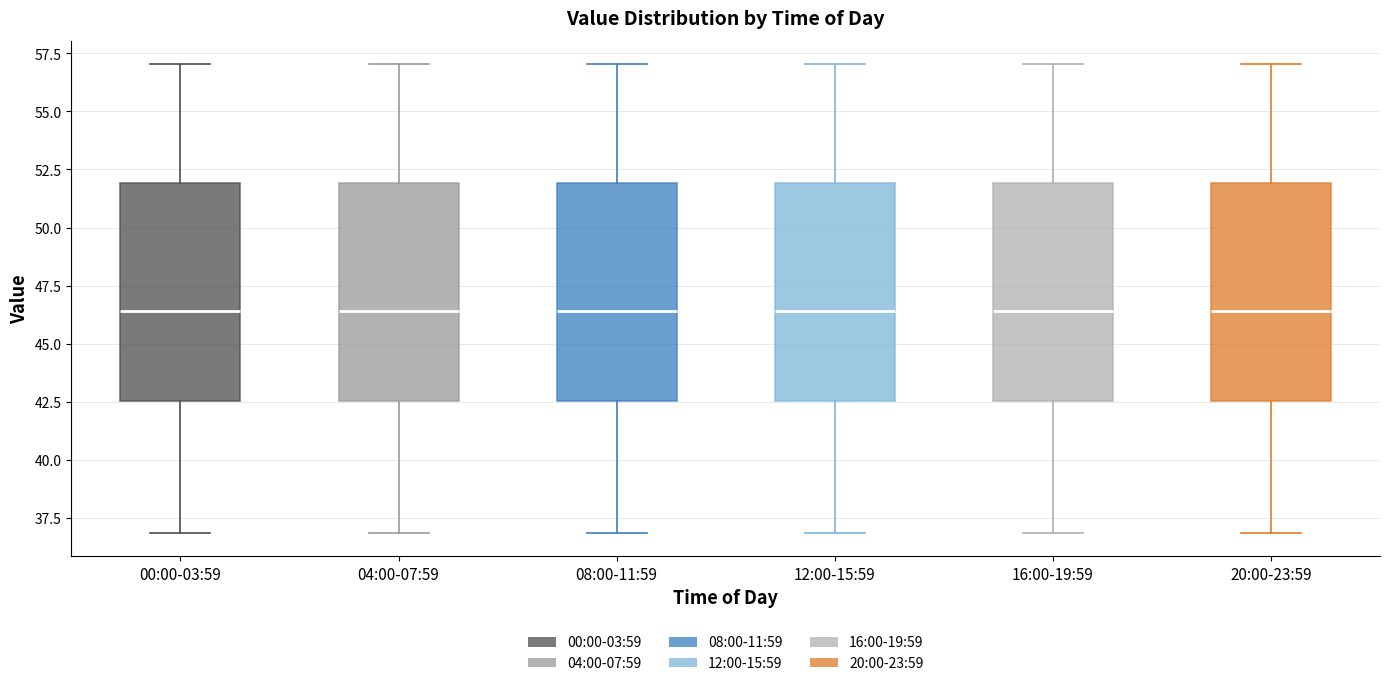

Where does the upper whisker of the box for 16:00-19:59 end on the y-axis? The values are not printed on the chart, so give them approximately, as read against the axis.

57.0